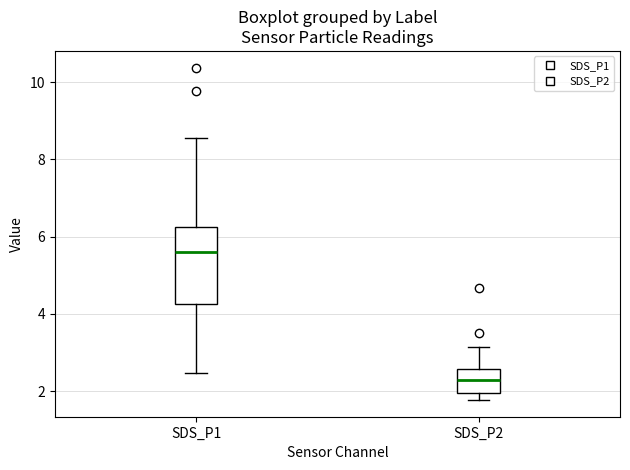

Reading left to right, read every box against the y-axis: the position of its median line, the range the box covers, and the ends of its whiskers. The values are not printed on the chart, so give them approximately, as read against the axis.

SDS_P1: median 5.6, box 4.2 to 6.2, whiskers 2.4 to 8.6
SDS_P2: median 2.2, box 2.0 to 2.6, whiskers 1.8 to 3.2